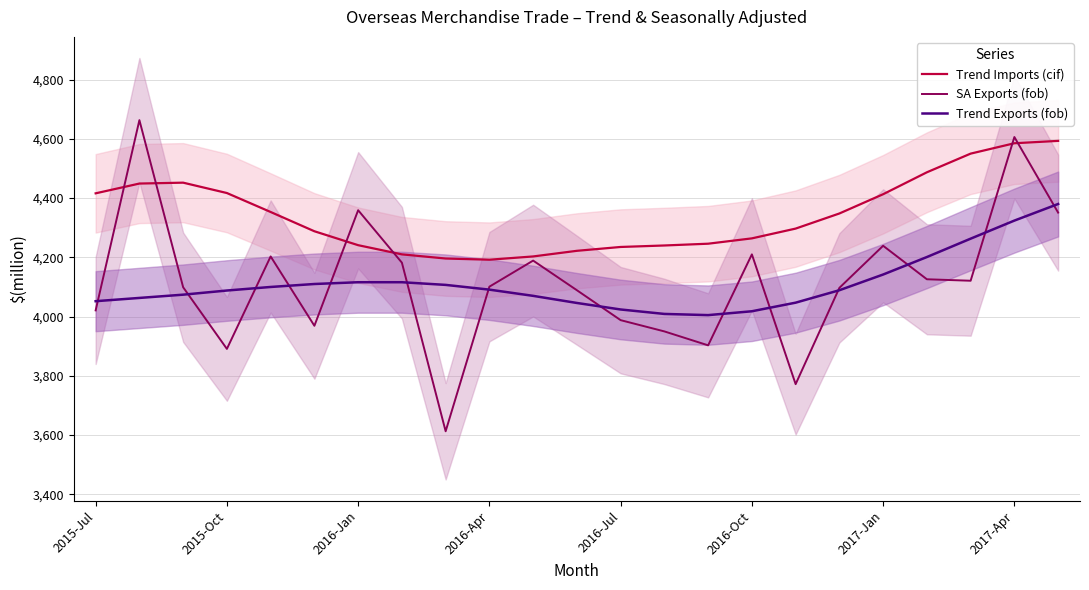

What is the lowest value of the Trend Exports (fob) series?

4005